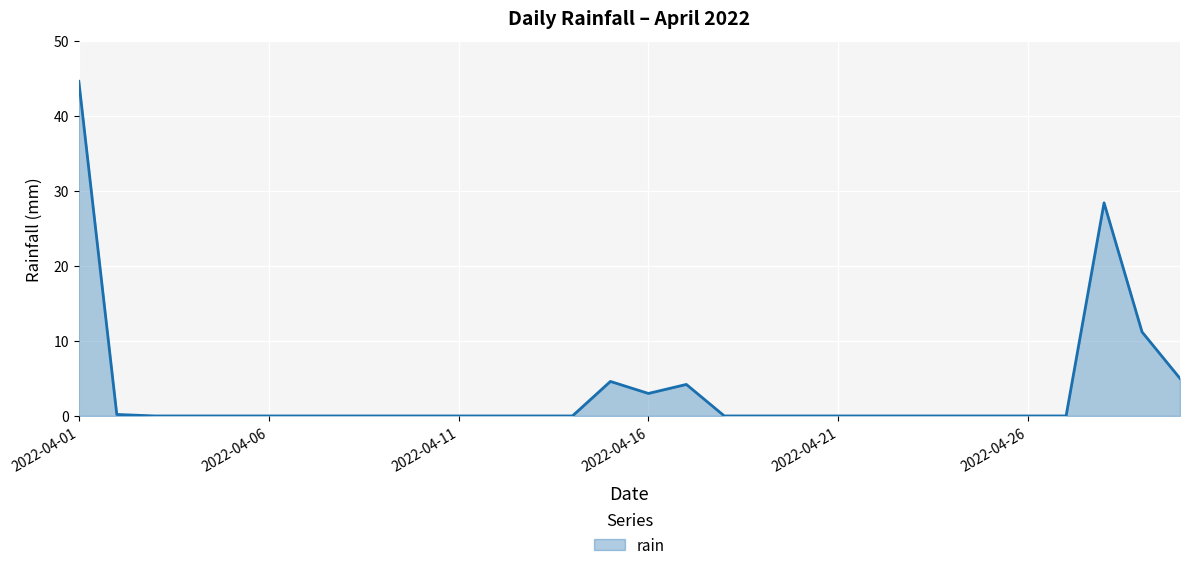

What is the maximum value shown in the chart?

44.6